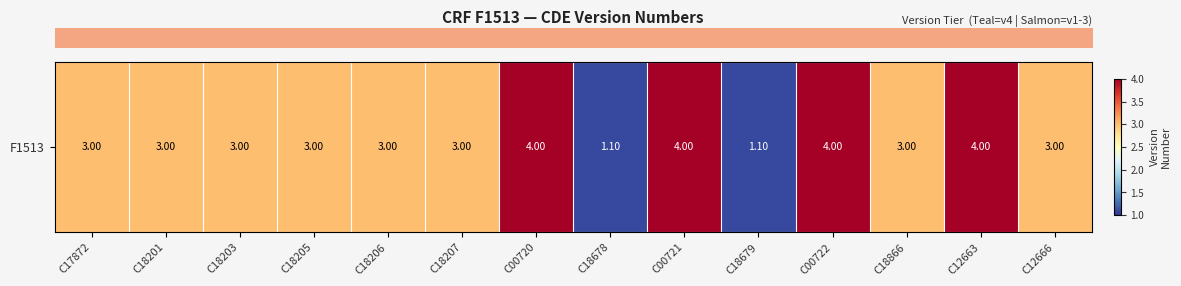

Which has a higher value, C18207 or C00722?

C00722